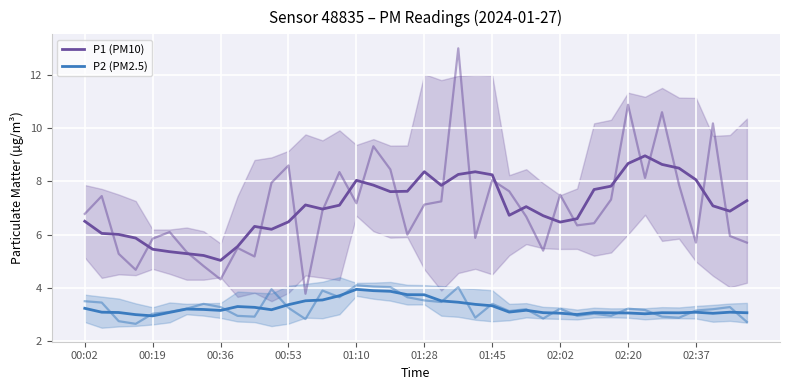

In P2 (PM2.5), how many points are higher than both neighbors (excluding endpoints)?

8